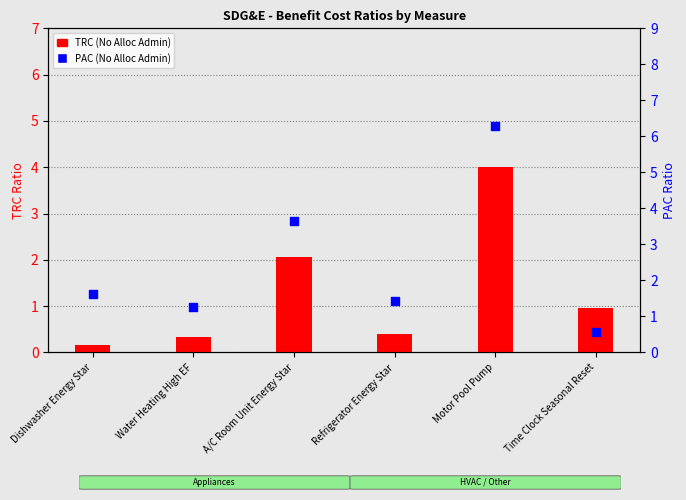

Which series has the largest Y range (max minus min)?

PAC (No Alloc Admin)